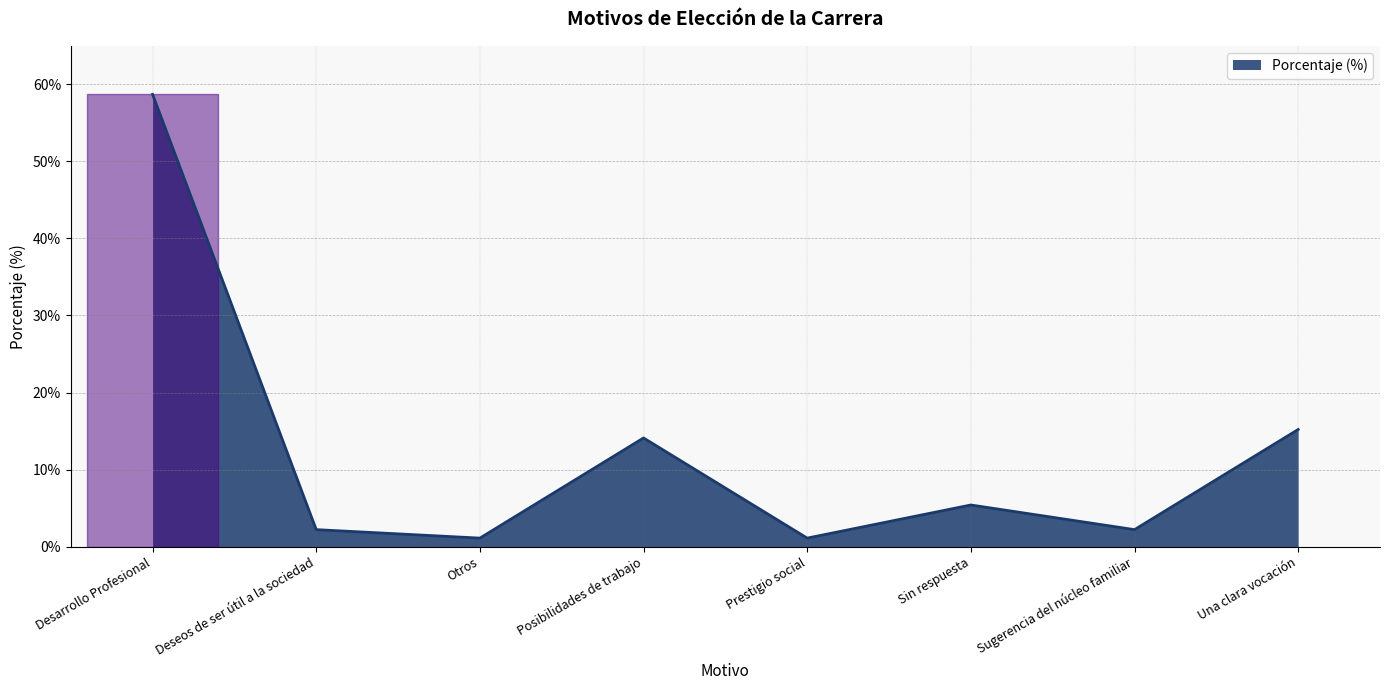

Reading left to right, transcribe all the data shown in this chart.

0.6	0.0	0.0	0.1	0.0	0.1	0.0	0.2